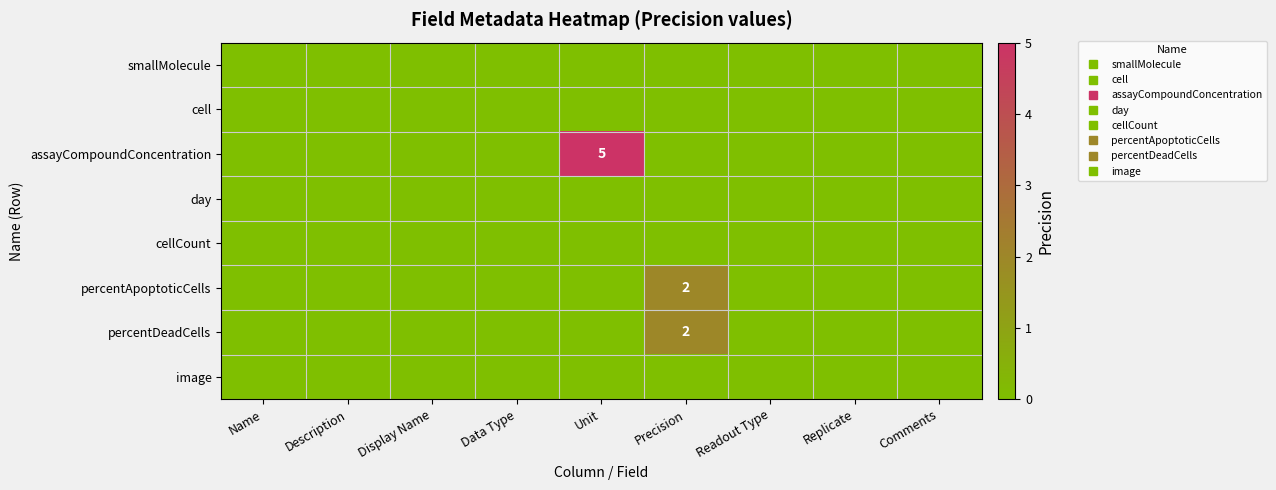

Which series has the largest total across all categories?

assayCompoundConcentration